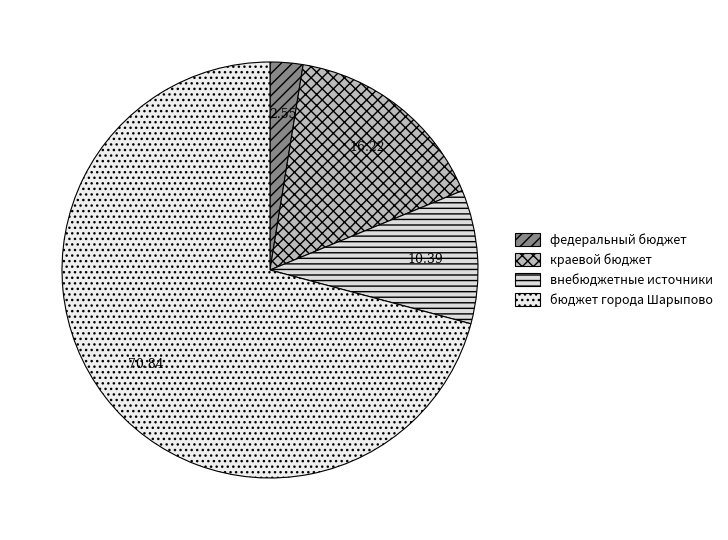

Combined, do внебюджетные источники and федеральный бюджет account for over 50%?

No